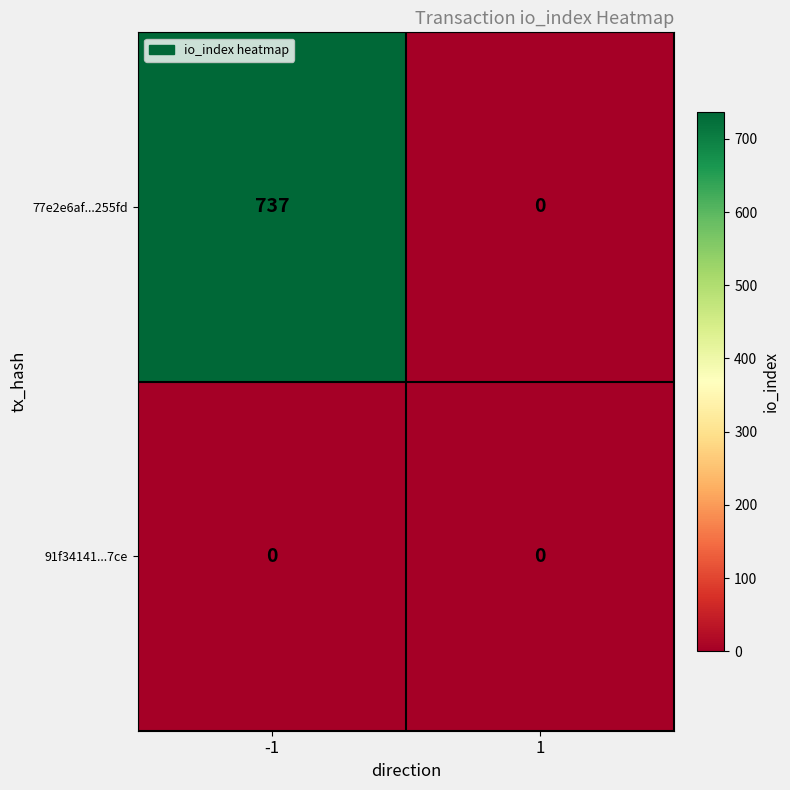

How many categories are shown in the chart?

2